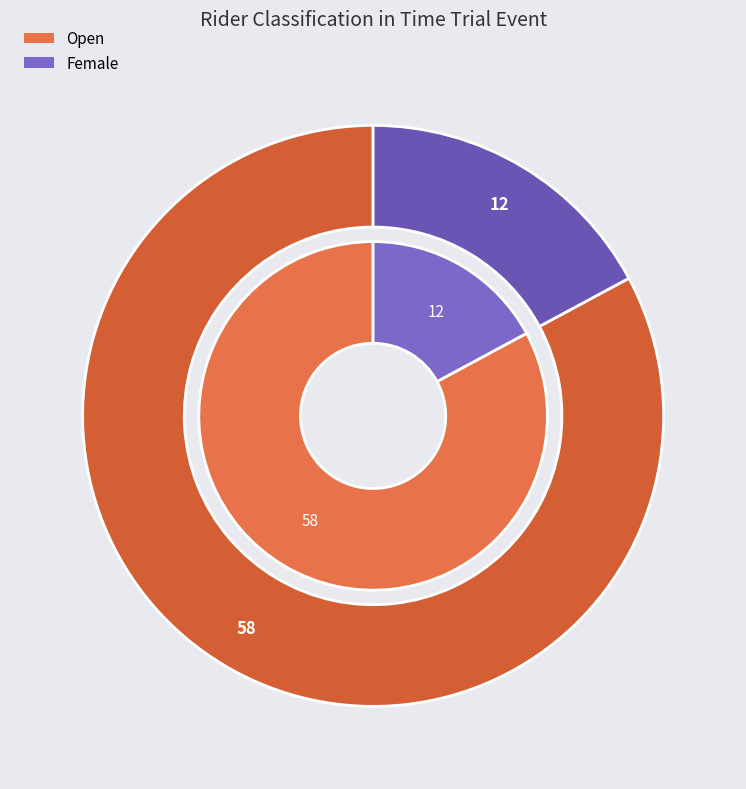

Does Female represent more than half of the total?

No